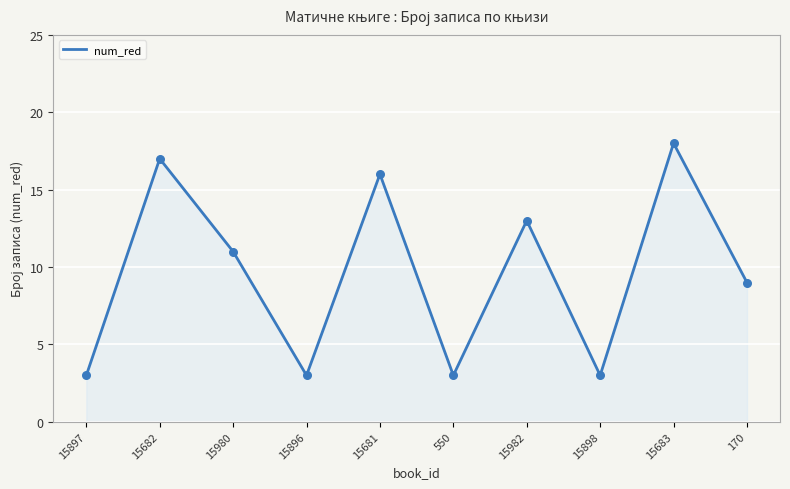

What is the change in value from 15980 to 15681?

+5